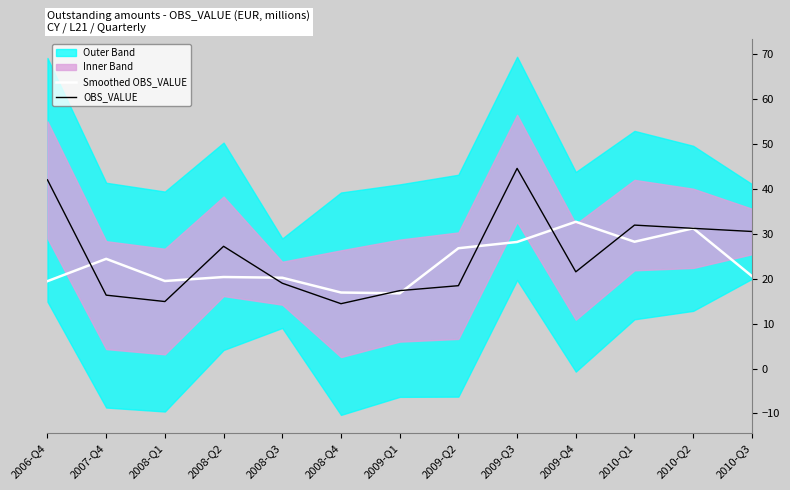

How many data points does each series have?

13